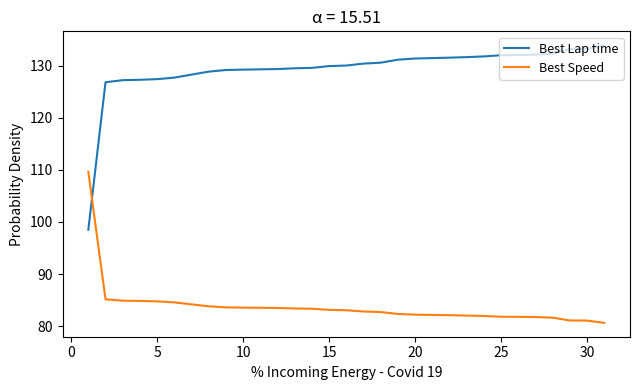

How many intersections are there between Best Lap time and Best Speed?

1